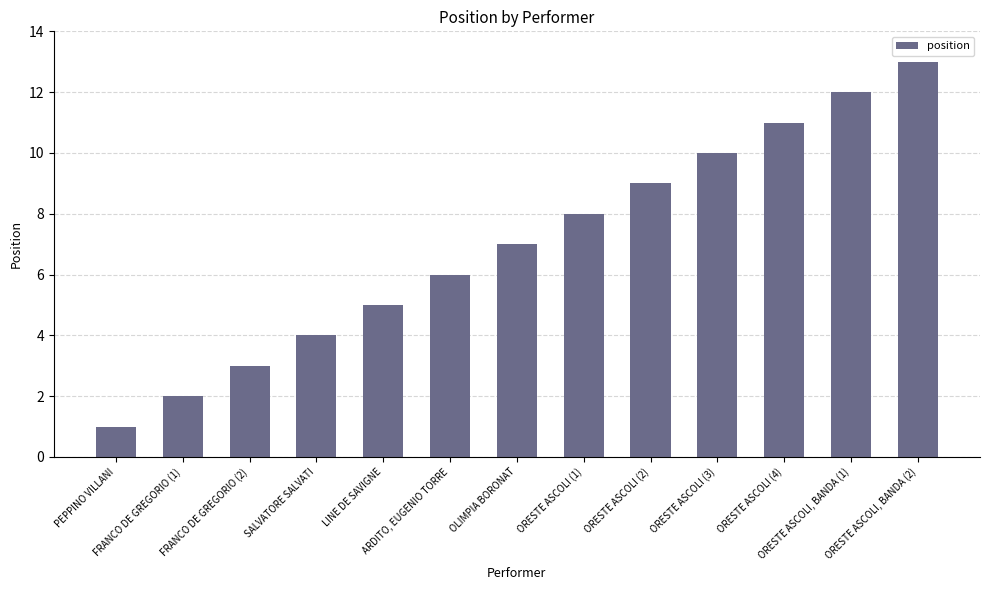

List the labels in order of value, largest first.

ORESTE ASCOLI, BANDA (2), ORESTE ASCOLI, BANDA (1), ORESTE ASCOLI (4), ORESTE ASCOLI (3), ORESTE ASCOLI (2), ORESTE ASCOLI (1), OLIMPIA BORONAT, ARDITO, EUGENIO TORRE, LINE DE SAVIGNE, SALVATORE SALVATI, FRANCO DE GREGORIO (2), FRANCO DE GREGORIO (1), PEPPINO VILLANI